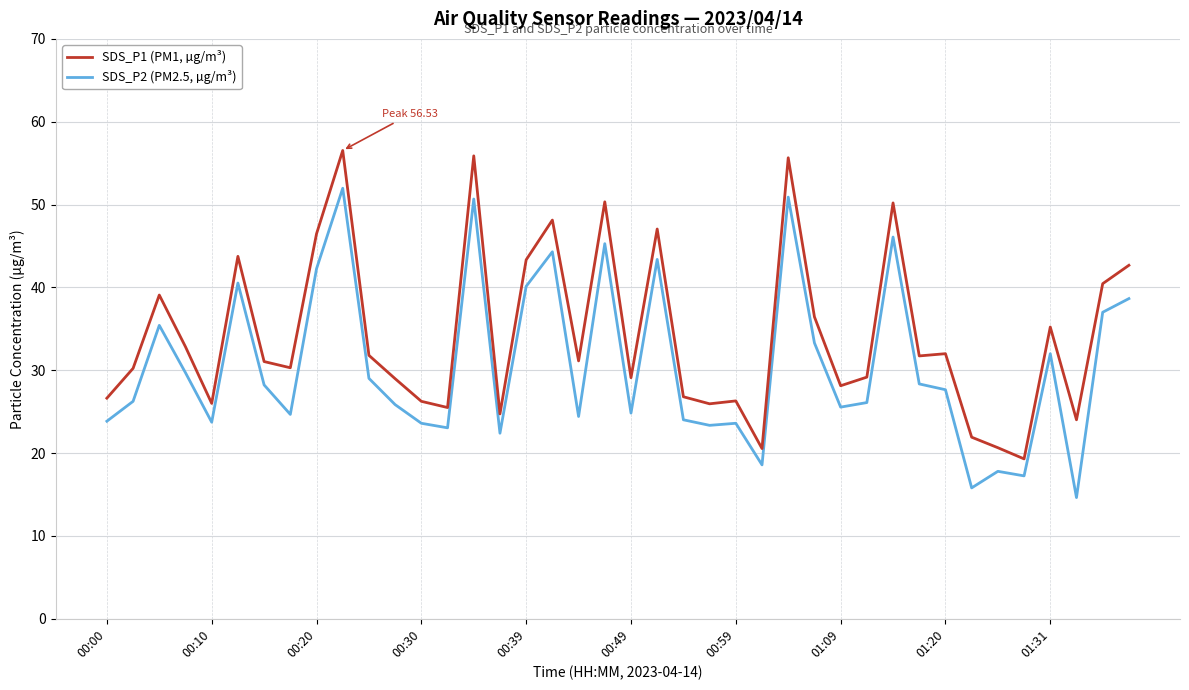

What is the lowest value of the SDS_P1 (PM1, µg/m³) series?

19.3